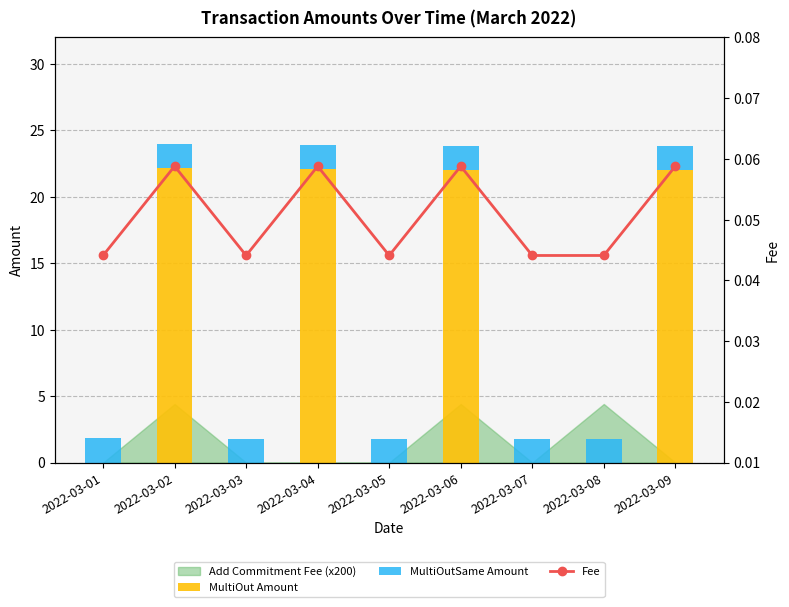

Between 2022-03-08 and 2022-03-09, which series saw the biggest shift?

MultiOut Amount